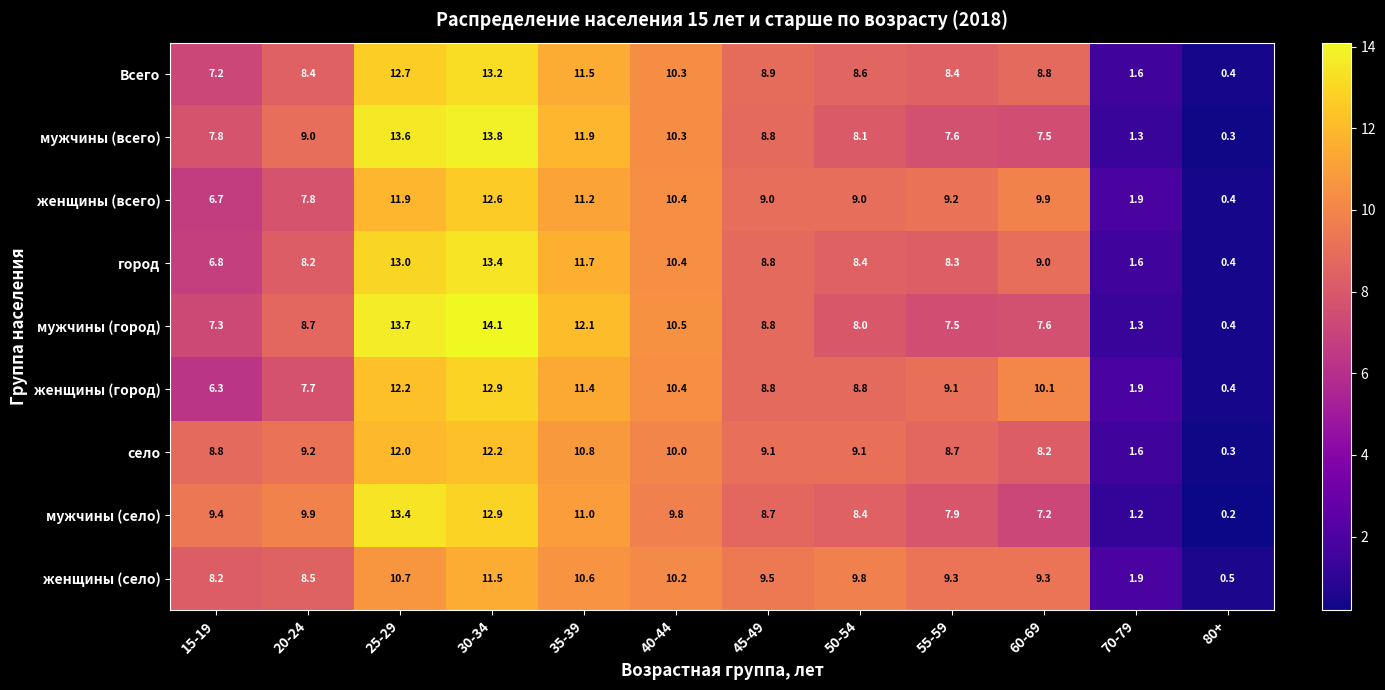

True or false: женщины (село) has a value of 9.5 at 45-49.

True